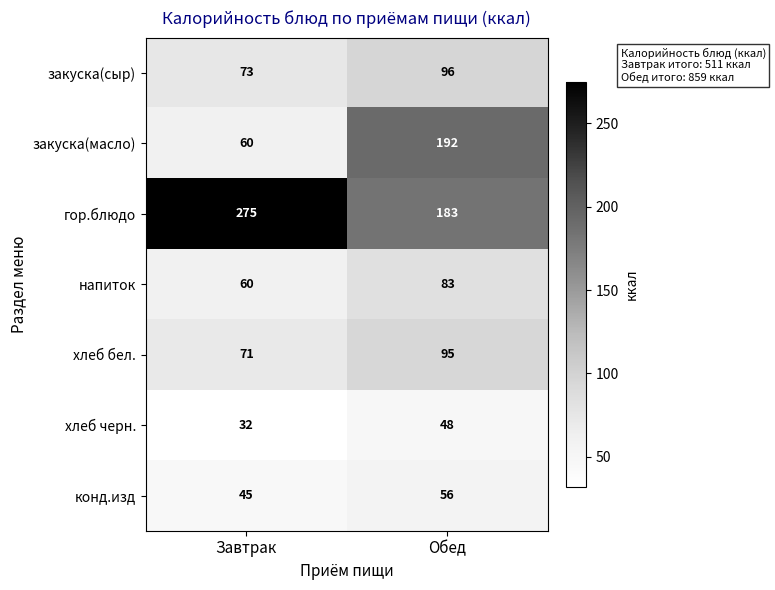

What is the total value across all series at Завтрак?

616